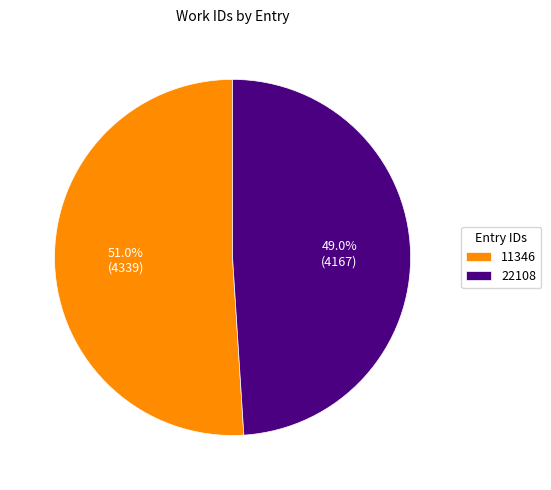

True or false: 11346 accounts for 51% of the total.

True